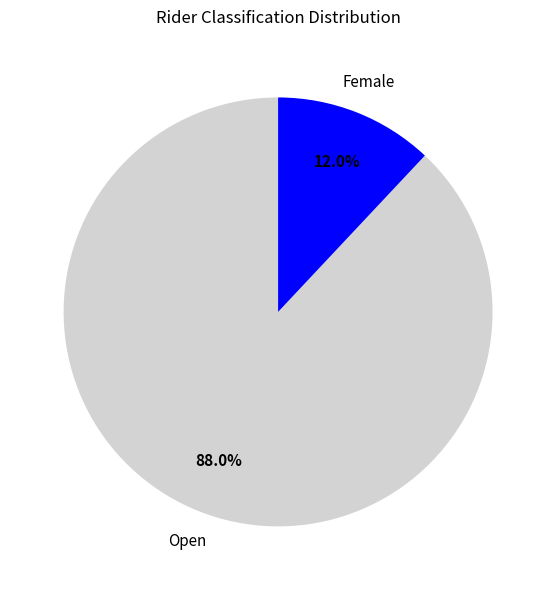

Which category has the smallest portion of the pie?

Female